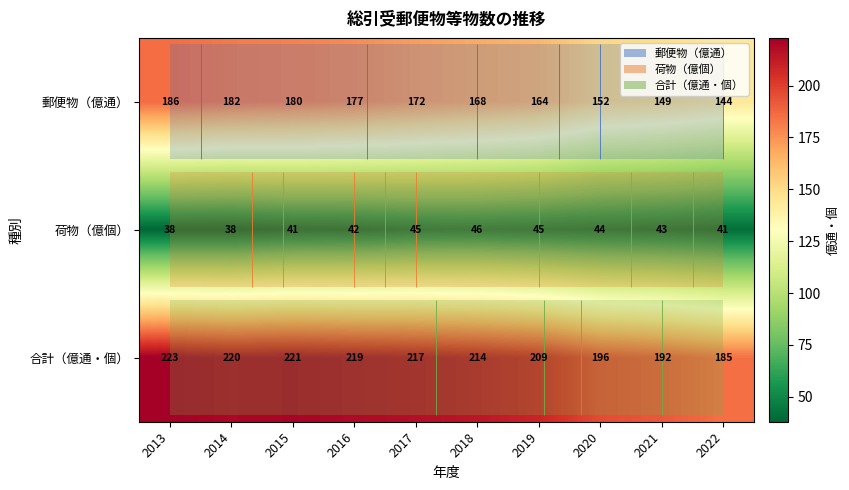

Is it true that 荷物（億個） equals 59 at 2020?

False